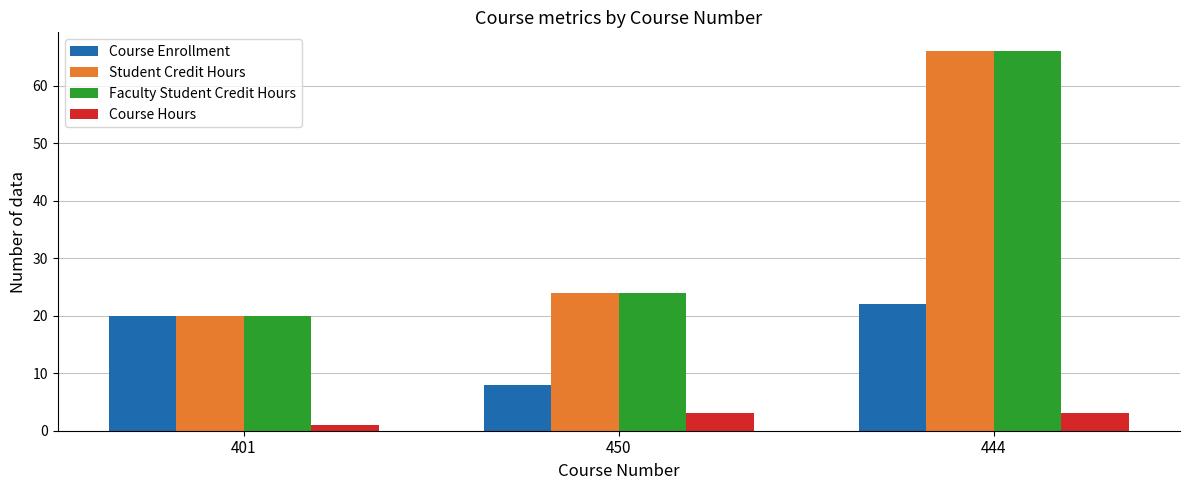

At which label is Faculty Student Credit Hours closest to 43?

450